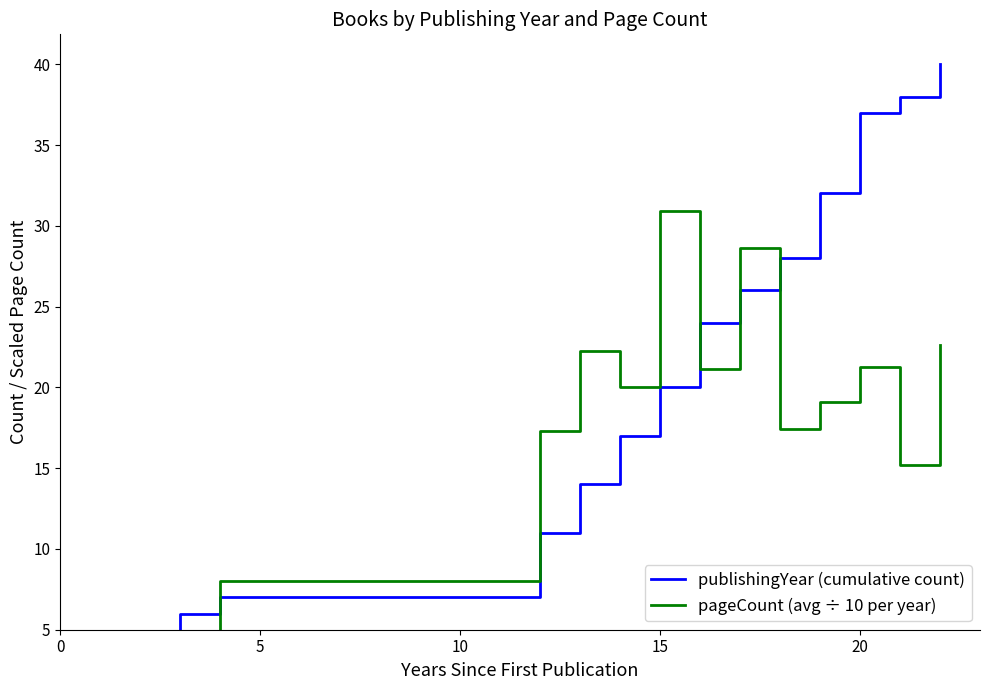

Does the chart display data point markers on the line(s)?

No